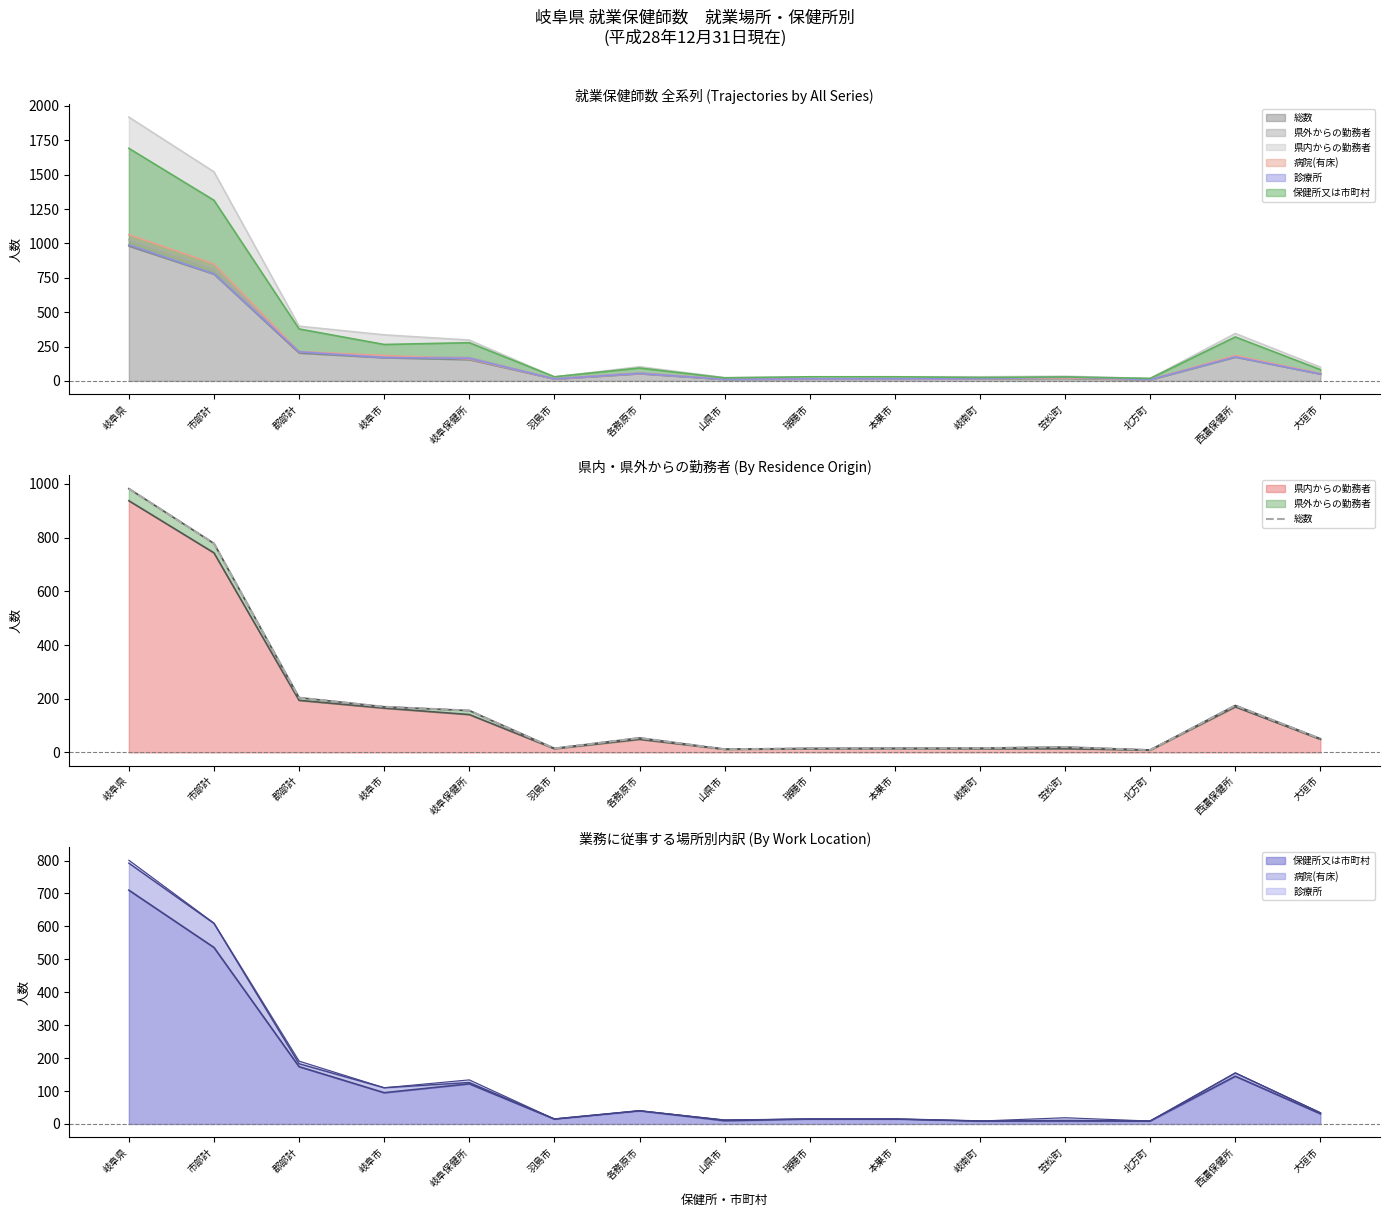

Reading right to left, list all the values displayed in this chart.

51	175	9	20	16	15	15	12	54	15	156	170	204	778	982